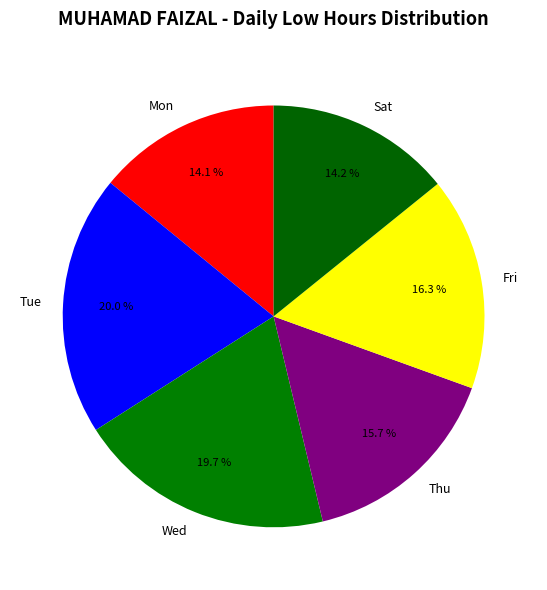

Does any single category account for the majority?

No